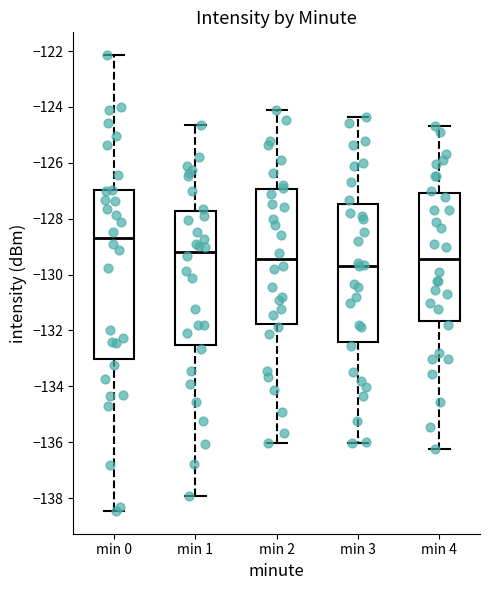

Which box's median line is the lowest?

min 3